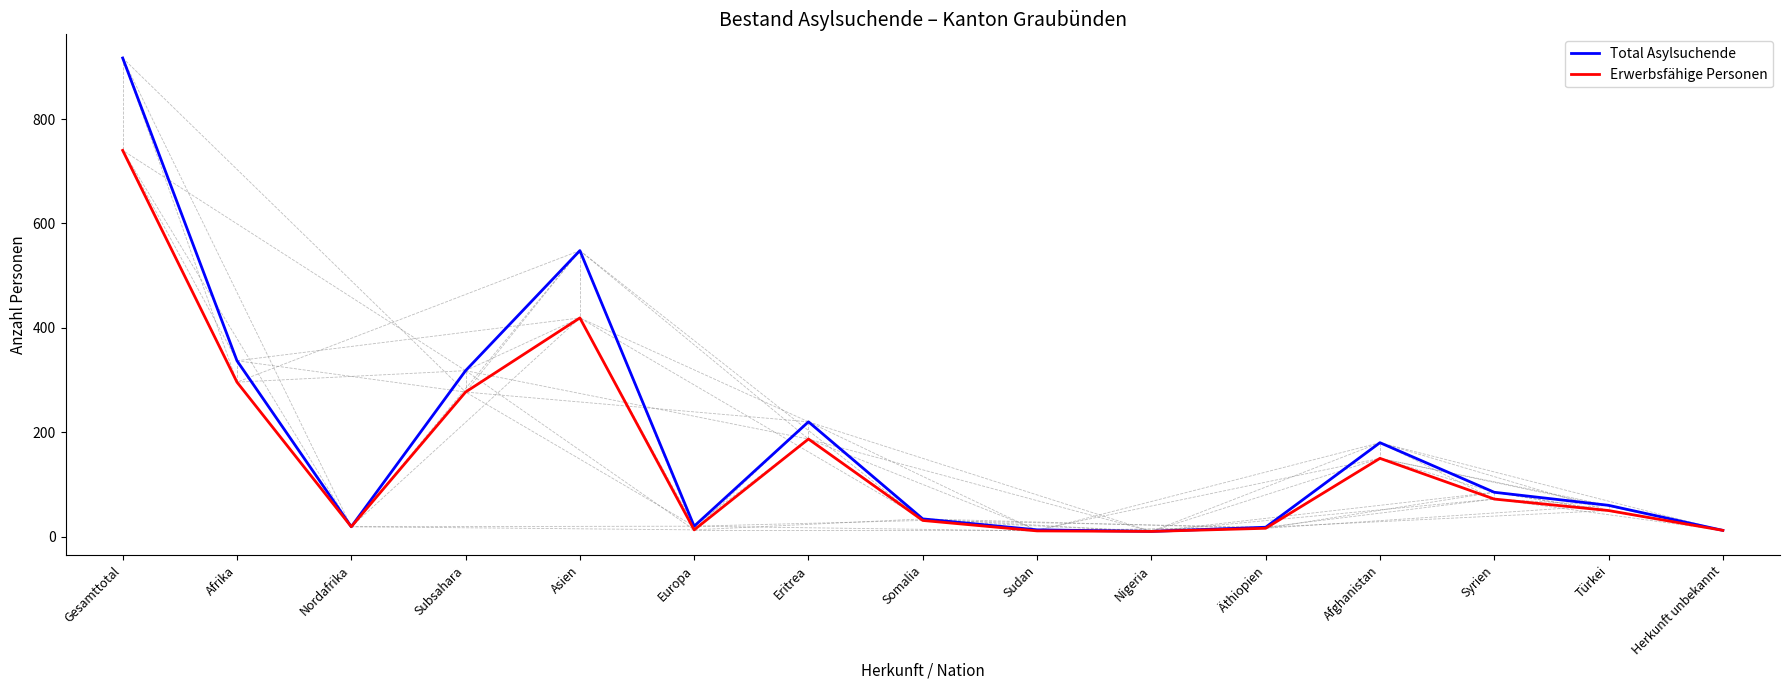

At which category is the sum across all series the highest?

Gesamttotal